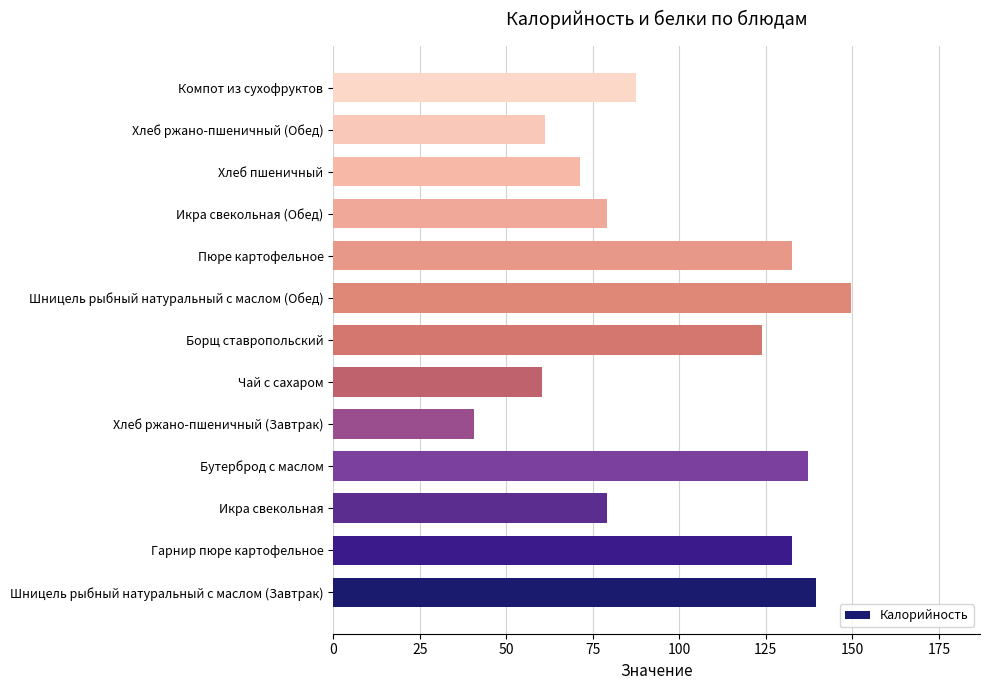

What is the ratio of the value at Гарнир пюре картофельное to the value at Компот из сухофруктов?

1.5